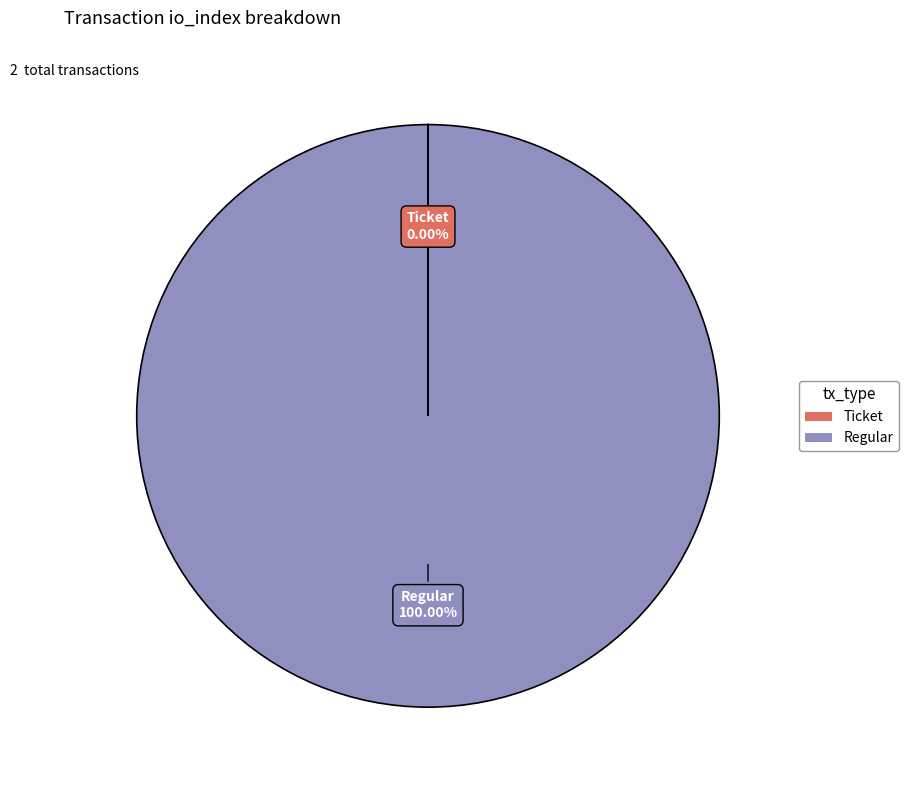

What is the largest slice in the pie chart?

Regular